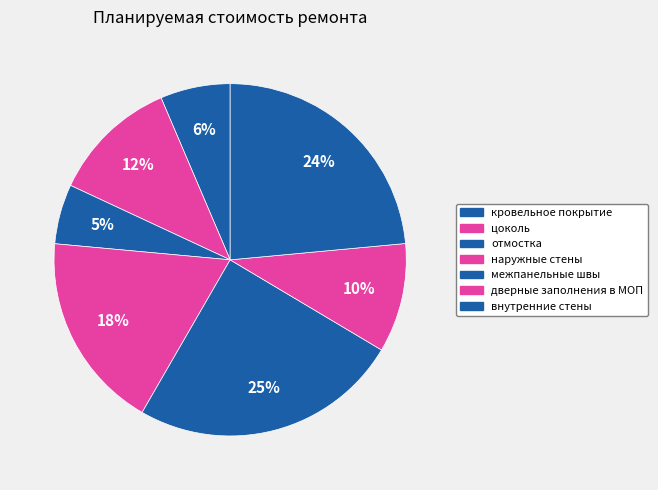

Which has a higher value, межпанельные швы or отмостка?

межпанельные швы